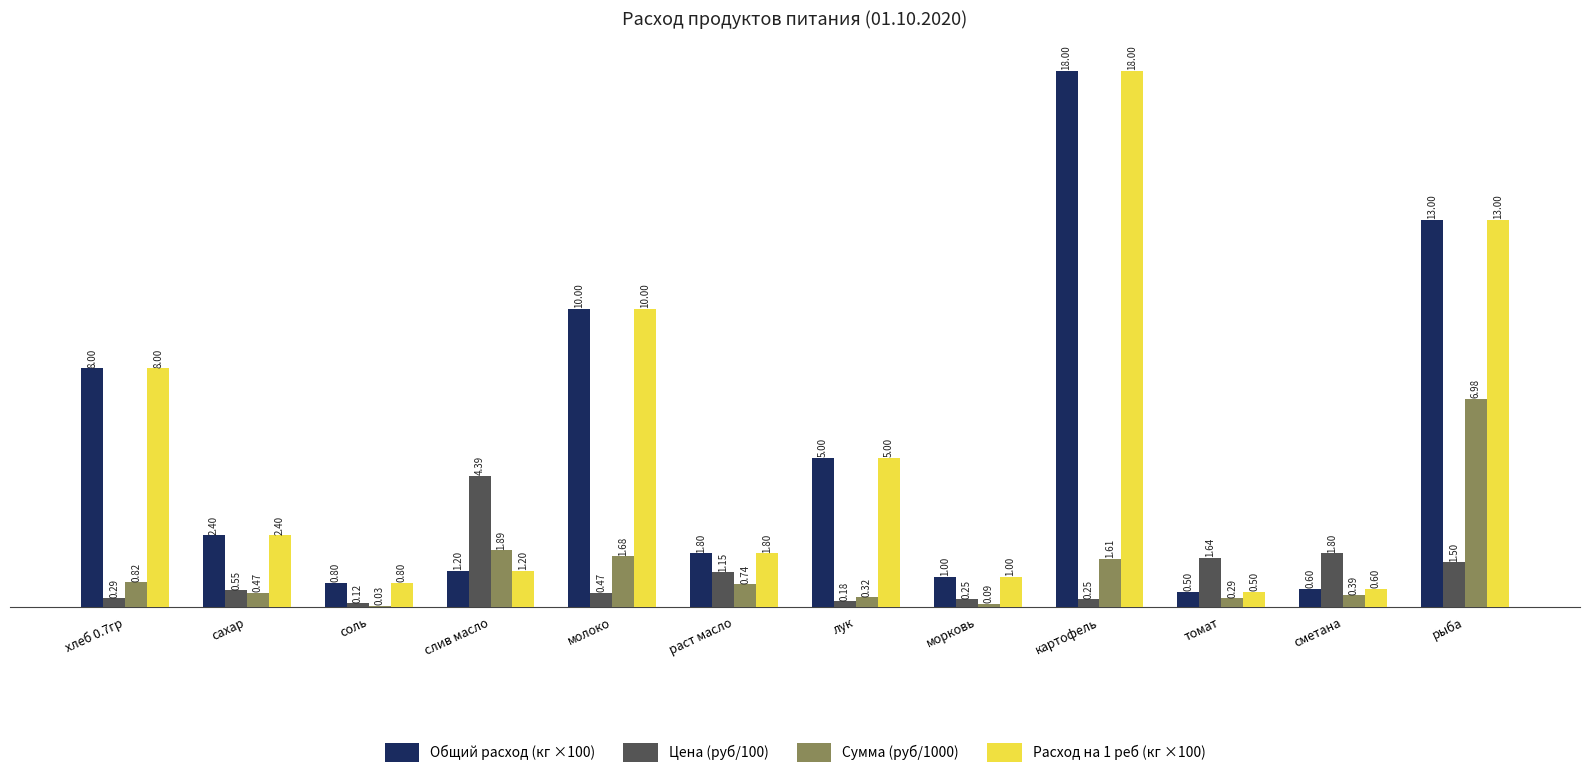

Which series changed the most between морковь and сметана?

Цена (руб/100)